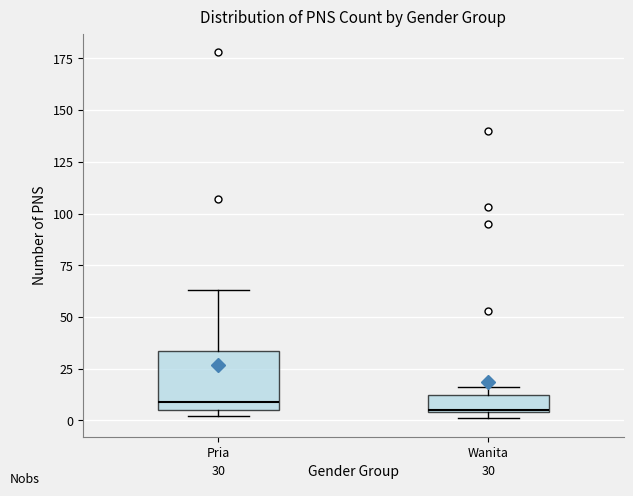

Comparing the boxes themselves (not the whiskers), which one is the tallest?

Pria